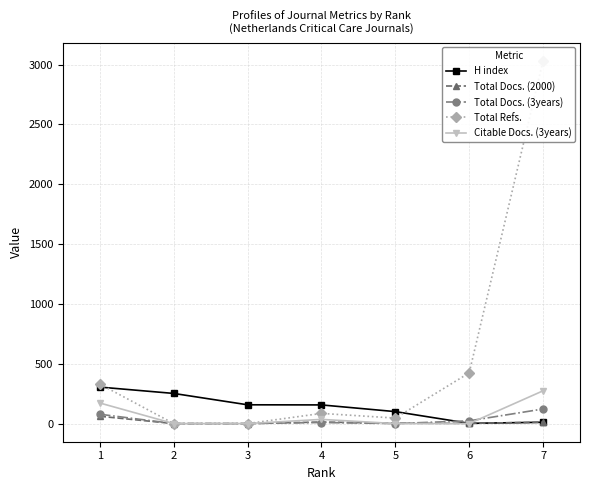

Reading left to right, list all the values displayed in this chart.

H index: 305	252	157	156	100	2	11
Total Docs. (2000): 61	0	0	13	3	2	11
Total Docs. (3years): 78	0	0	9	0	23	122
Total Refs.: 330	0	0	85	46	424	3033
Citable Docs. (3years): 172	0	0	35	0	0	274